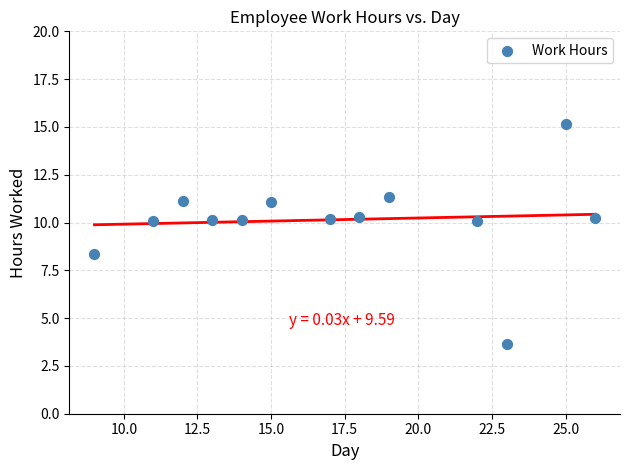

What Y value in the scatter plot is closest to 9?

8.4